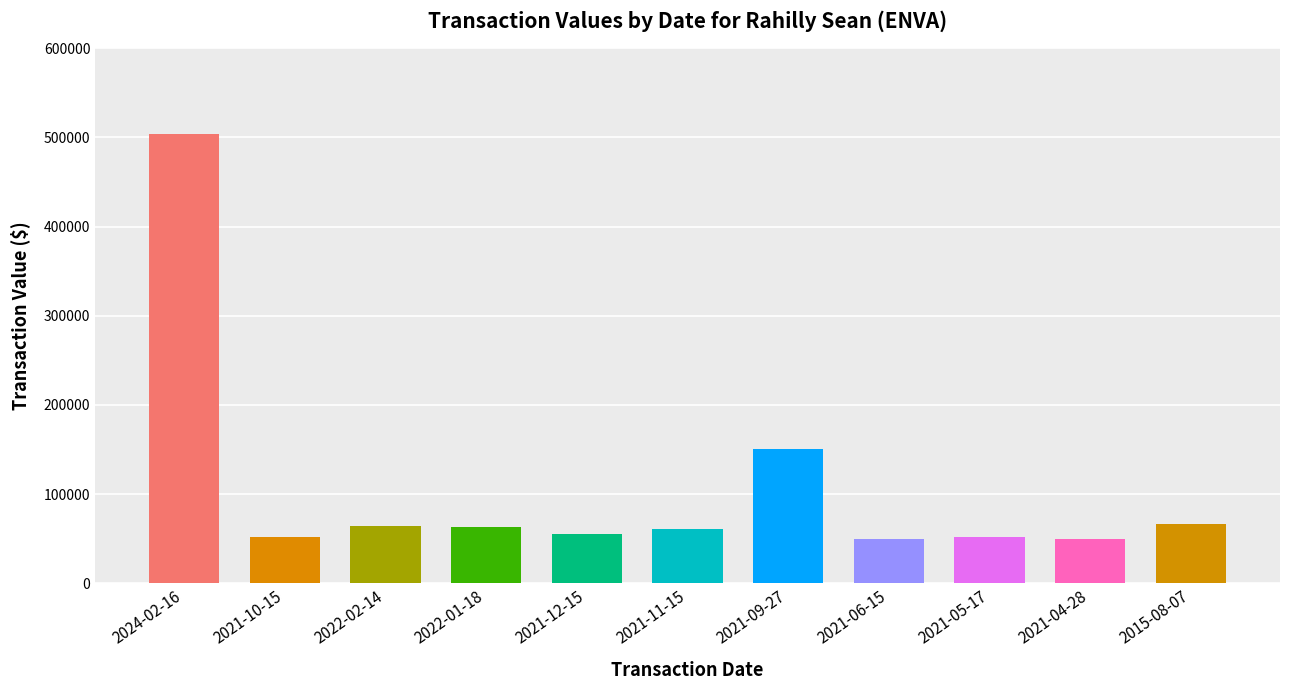

At which label is the value closest to 277200?

2021-09-27